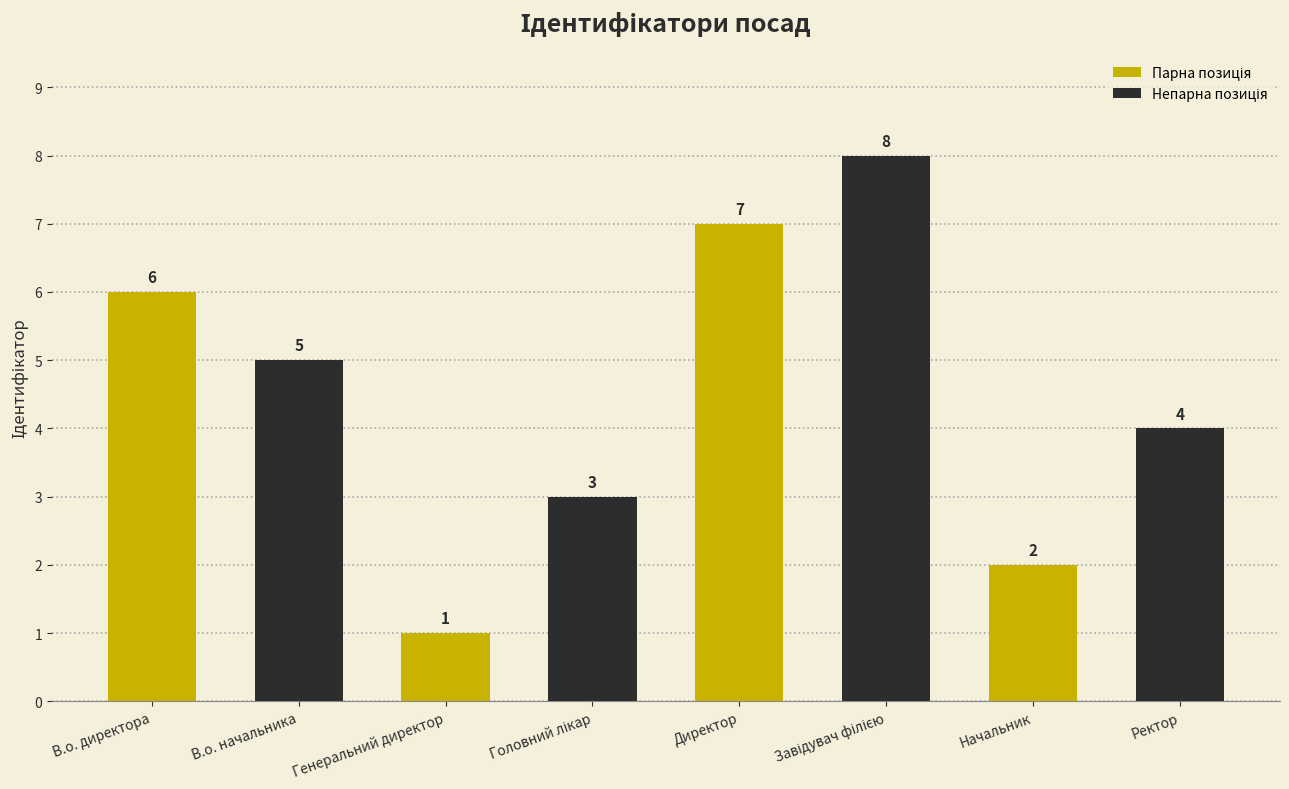

At which label does the data first exceed 5?

В.о. директора